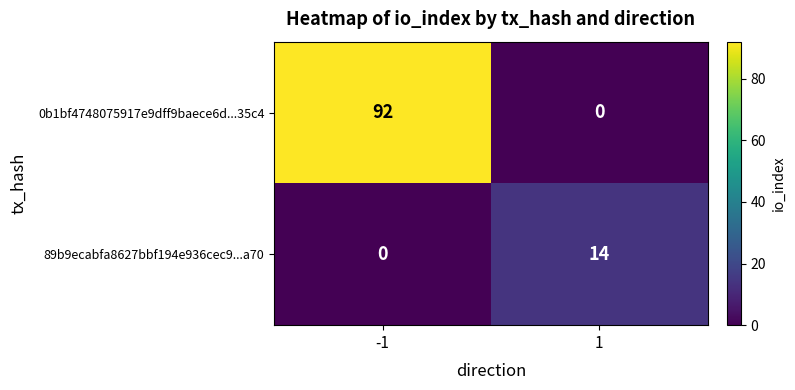

Reading left to right, extract all data points from this chart.

0b1bf4748075917e9dff9baece6d...35c4: -1=92	1=0
89b9ecabfa8627bbf194e936cec9...a70: -1=0	1=14